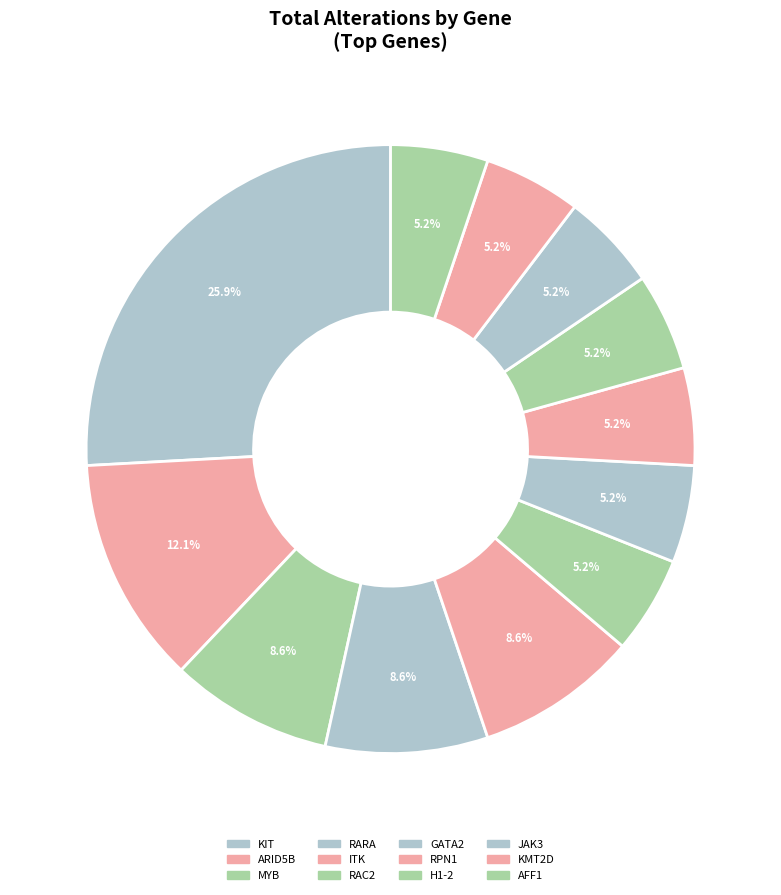

Is there a majority slice in this chart?

No